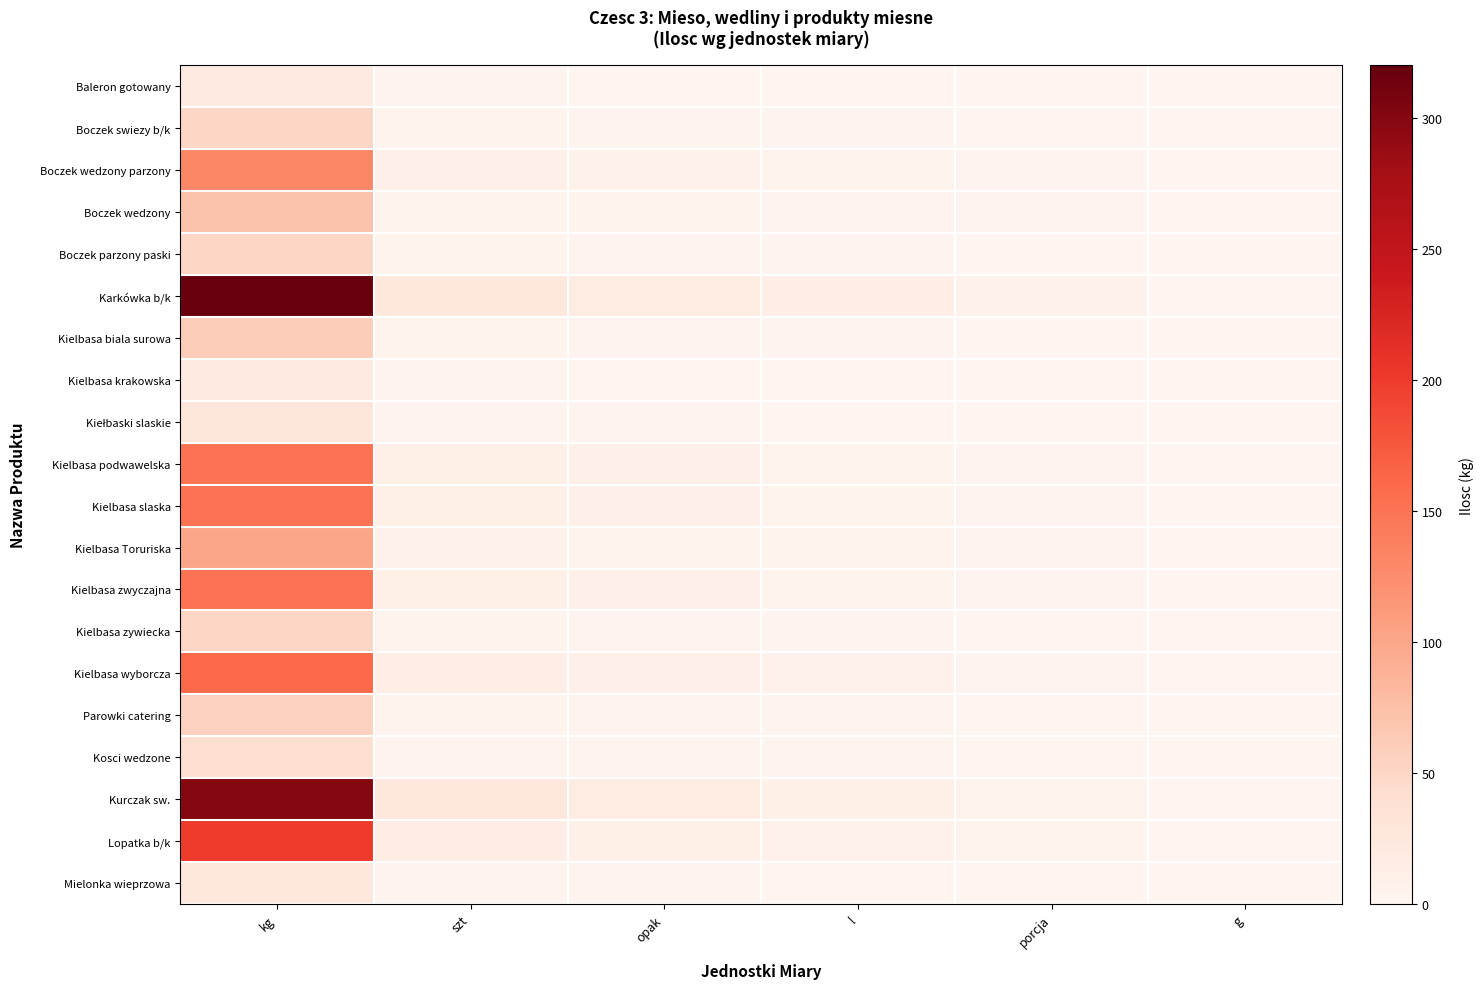

Which series has the widest spread of values?

Karkówka b/k